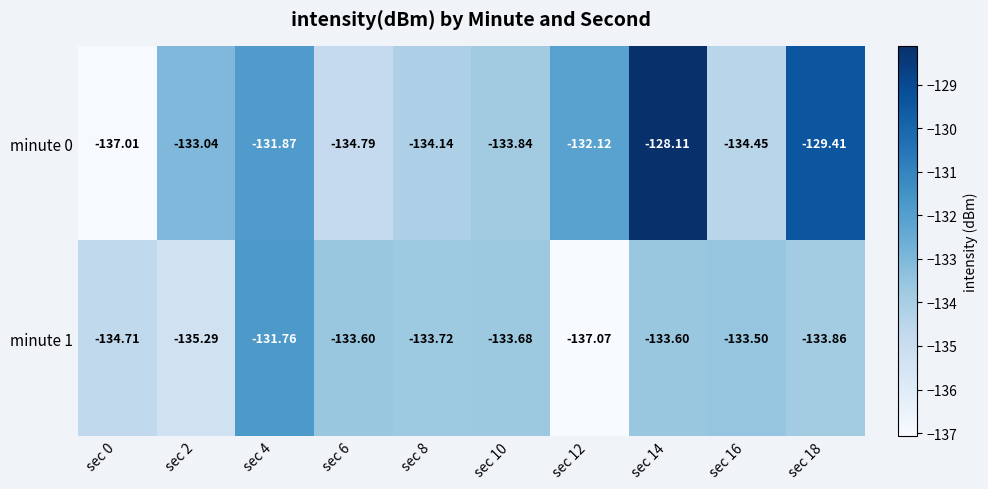

Which has a higher value, sec 18 or sec 10?

sec 18